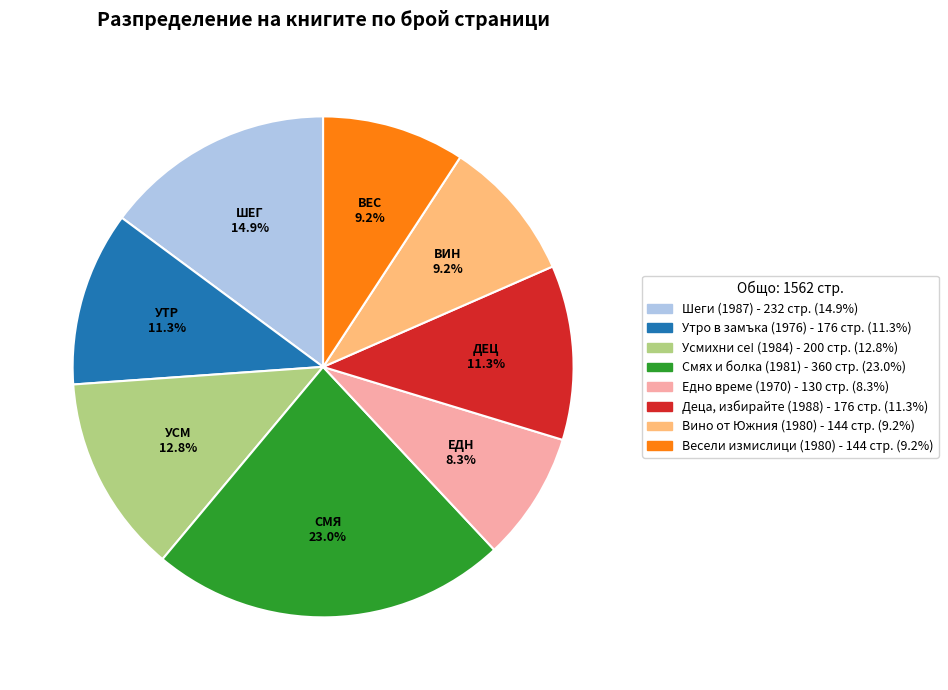

How many segments does this pie chart have?

8